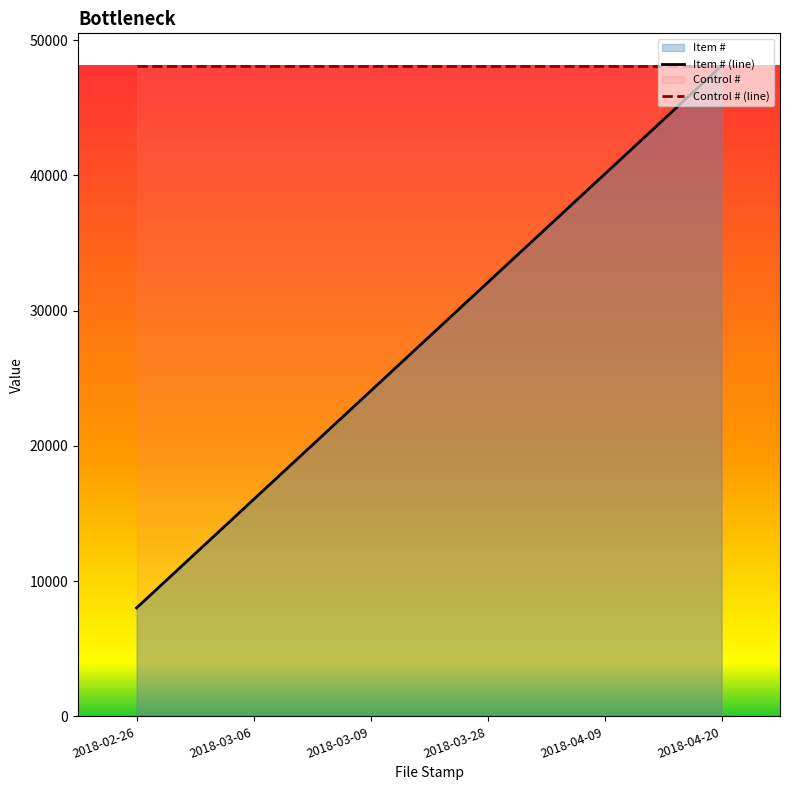

At which category does the chart reach its peak across all series?

2018-04-20